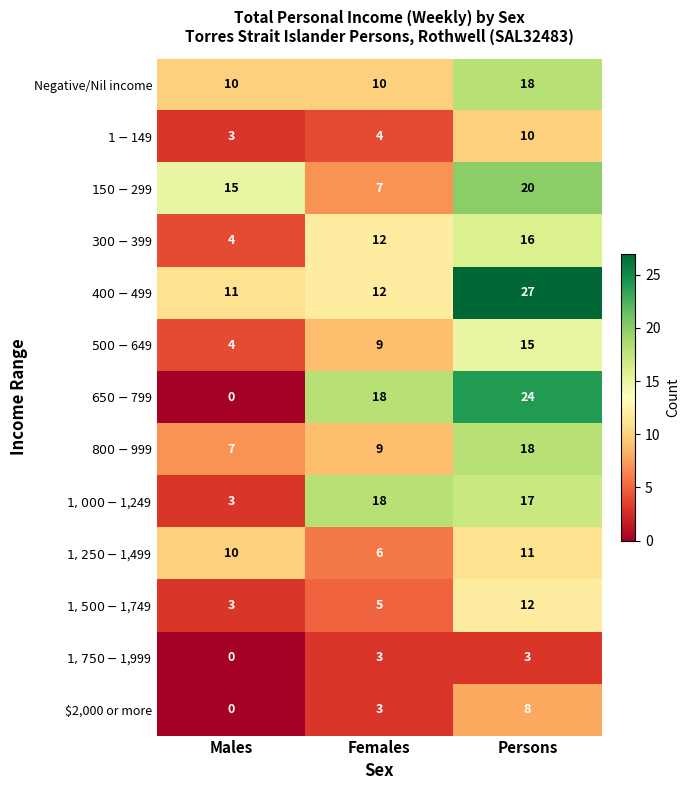

What is the total value across all series at Females?

116